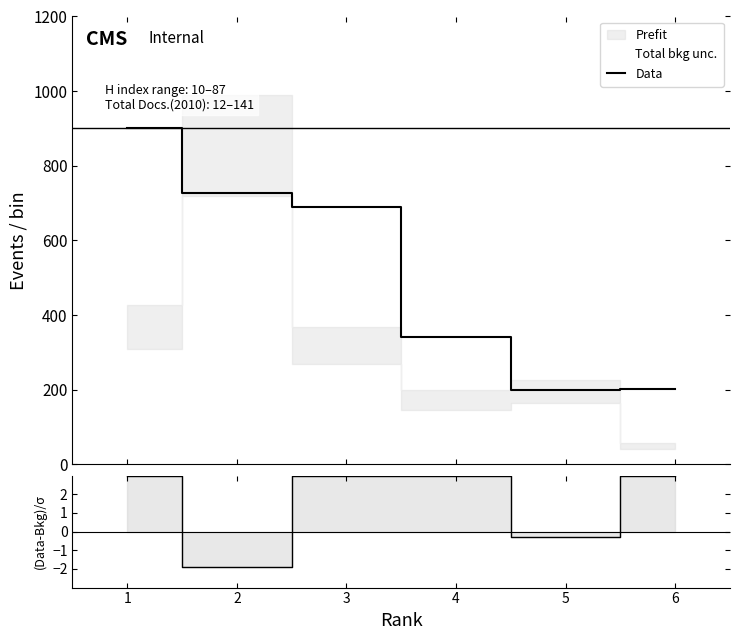

True or false: (Data-Bkg)/σ and Data intersect in this chart.

False